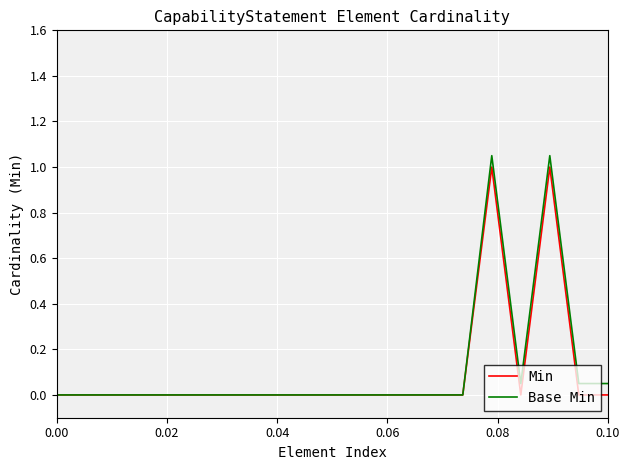

How many lines are shown in the chart?

2